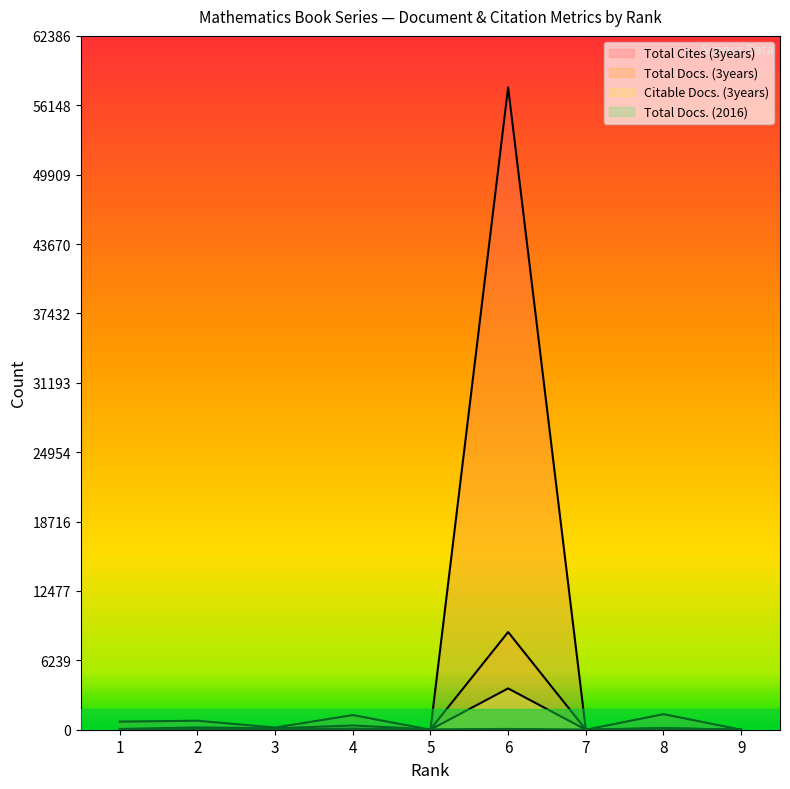

Does the chart display data point markers on the line(s)?

No